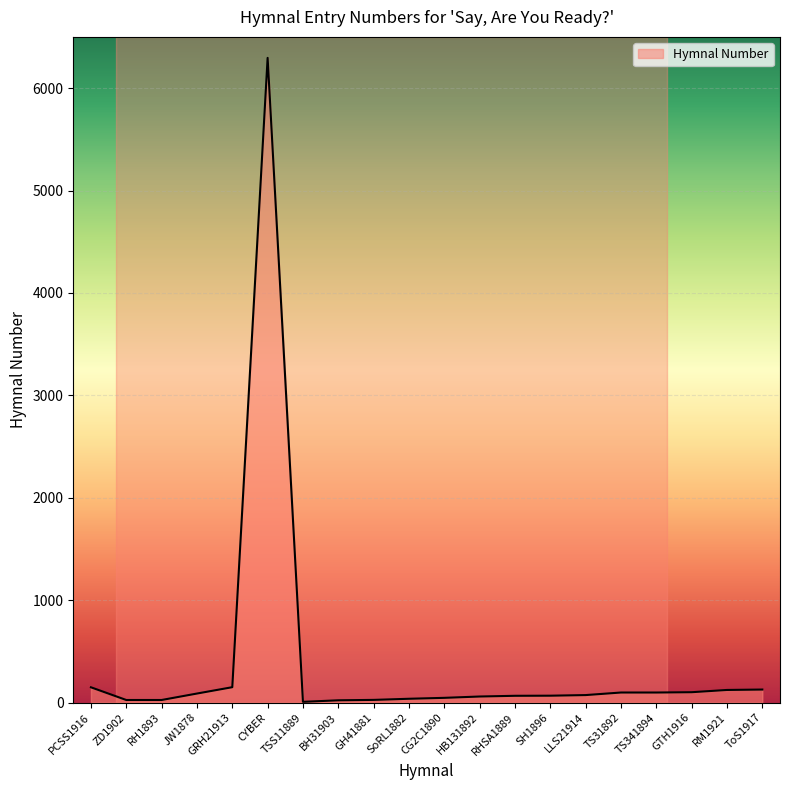

The chart shows a value of 37 at SoRL1882. True or false?

True